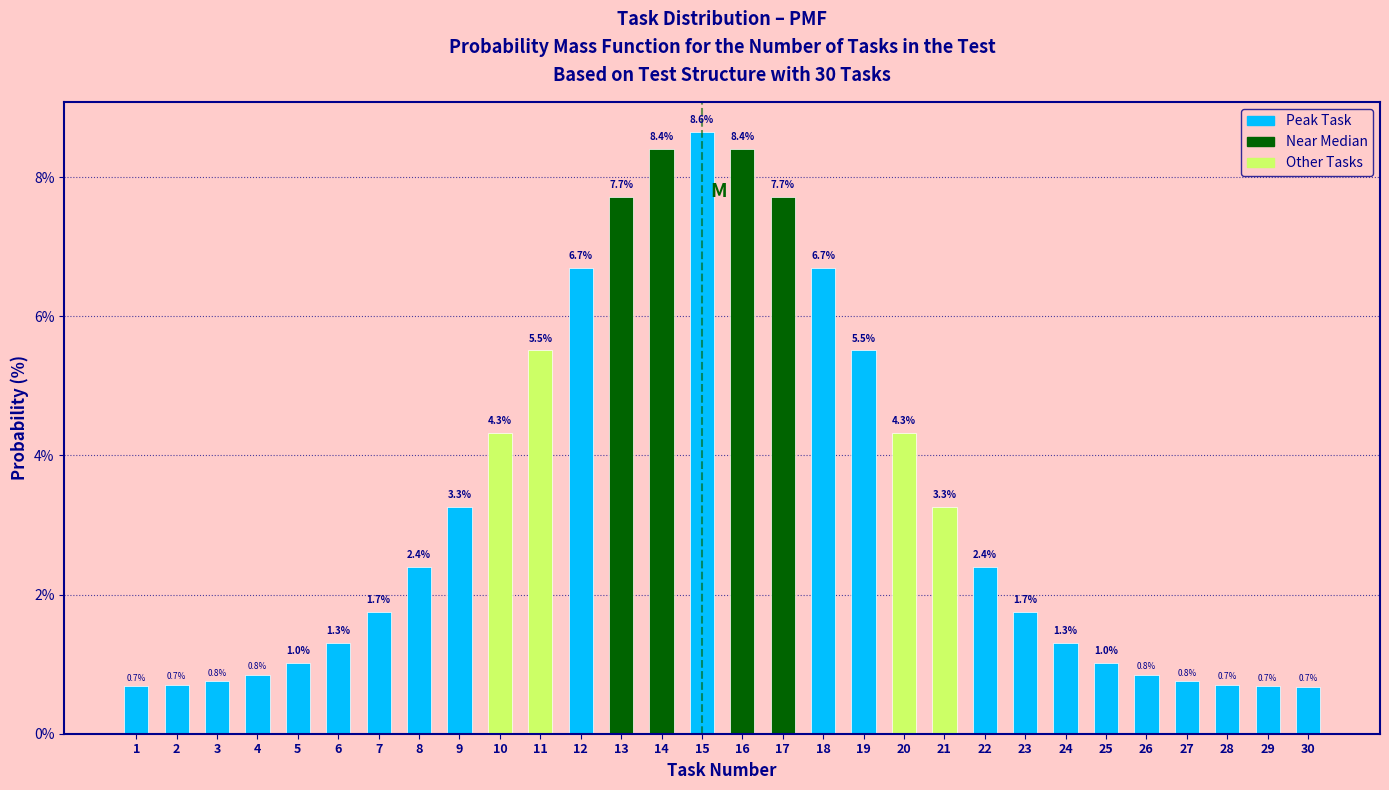

Reading right to left, list all the values displayed in this chart.

30=0.7	29=0.7	28=0.7	27=0.8	26=0.8	25=1.0	24=1.3	23=1.7	22=2.4	21=3.3	20=4.3	19=5.5	18=6.7	17=7.7	16=8.4	15=8.6	14=8.4	13=7.7	12=6.7	11=5.5	10=4.3	9=3.3	8=2.4	7=1.7	6=1.3	5=1.0	4=0.8	3=0.8	2=0.7	1=0.7